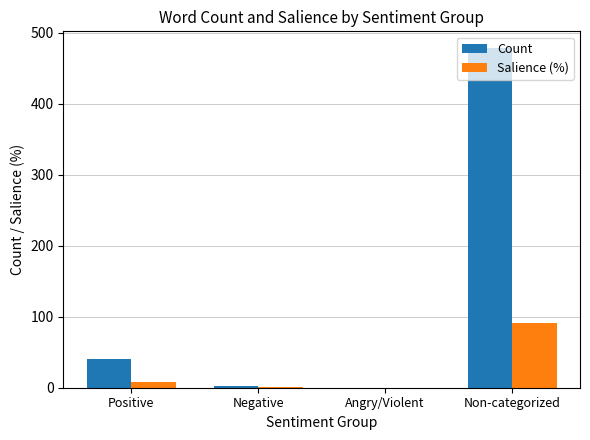

Is it true that Count equals 41.0 at Positive?

True